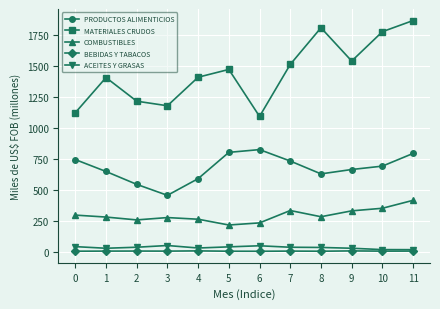

What is the difference between the maximum and minimum values in the BEBIDAS Y TABACOS series?

3.0